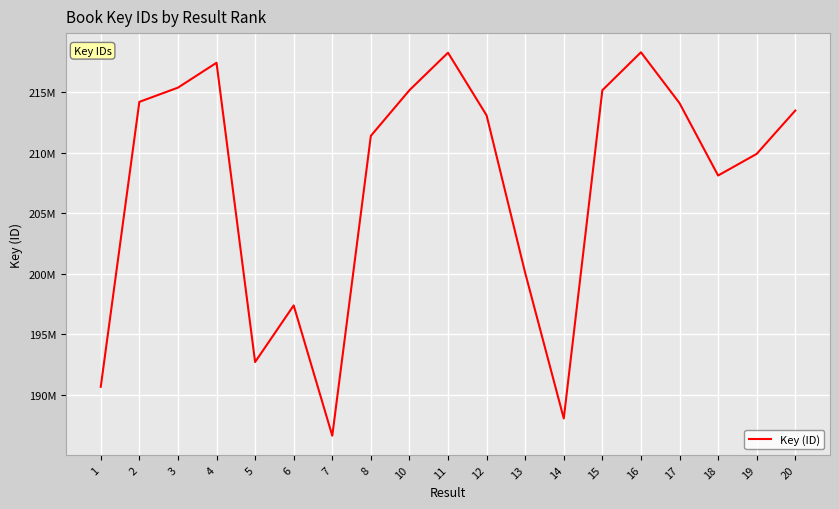

At which category does the chart reach its peak across all series?

16